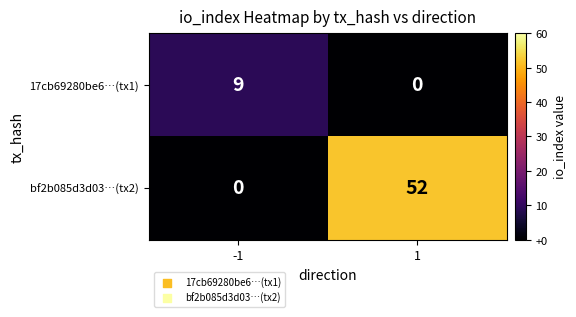

What is the highest value of the bf2b085d3d03…(tx2) series?

52